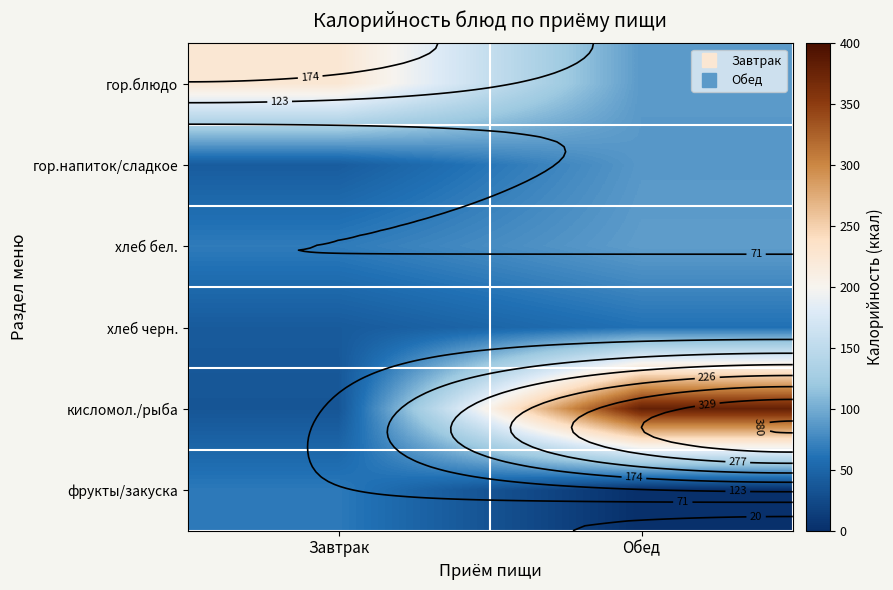

What is the difference between the хлеб черн. values at Обед and Завтрак?

20.2